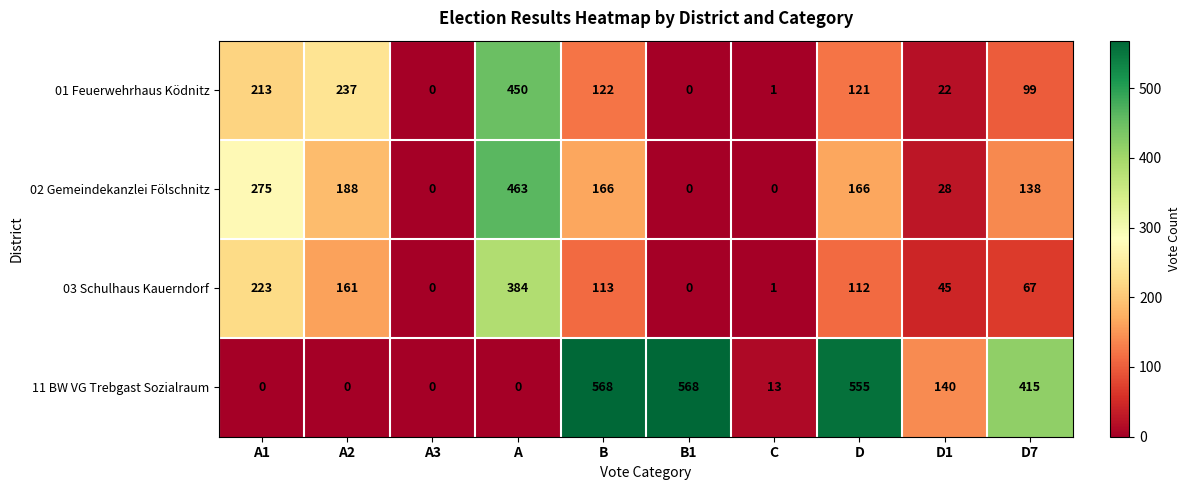

What is the total value across all series at C?

15